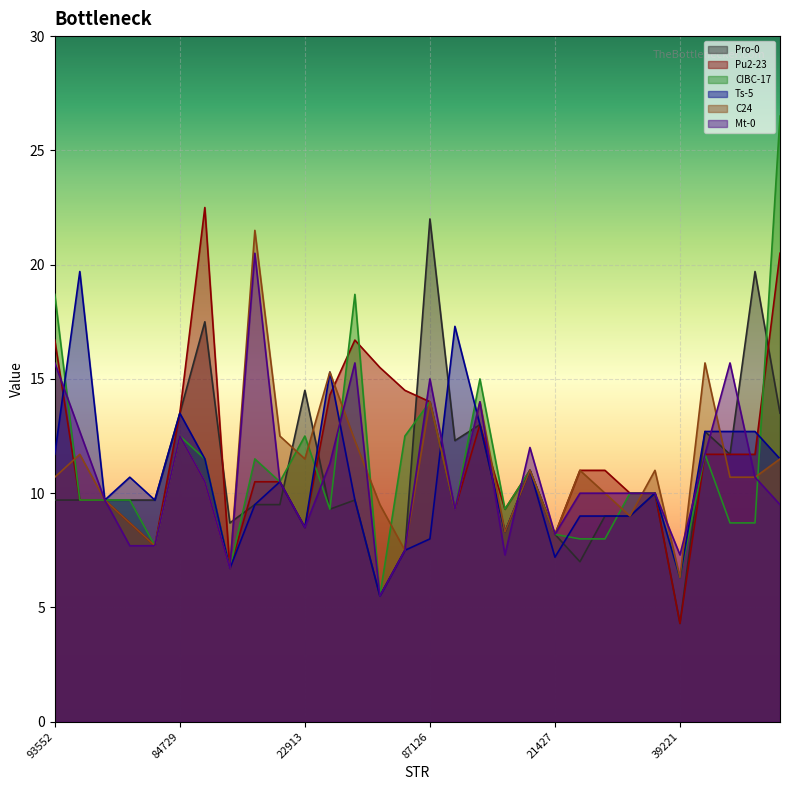

Count the number of data series in this chart.

6